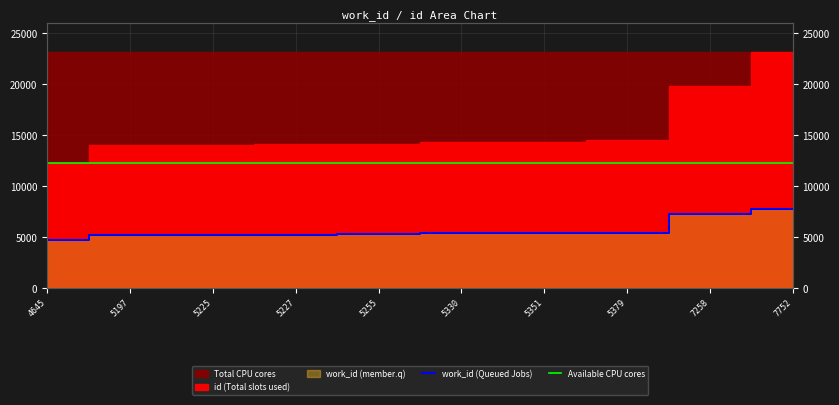

True or false: Available CPU cores and work_id (Queued Jobs) intersect in this chart.

False